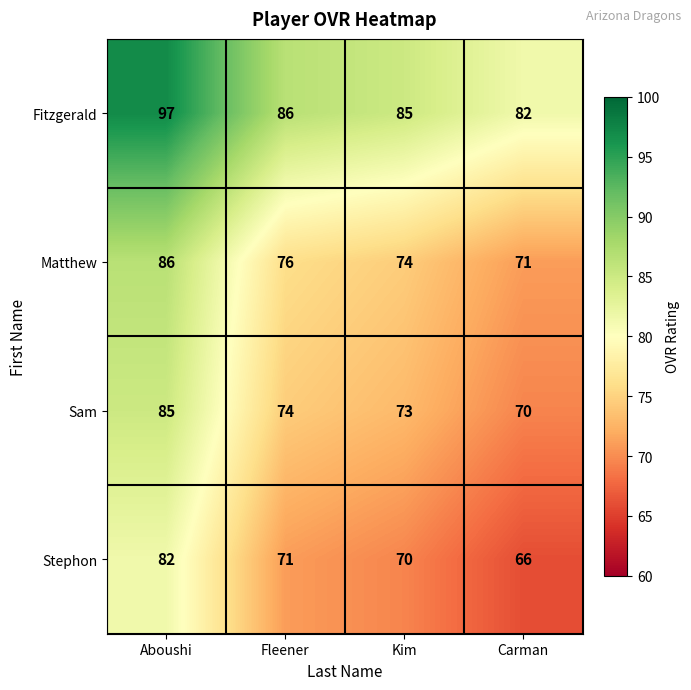

What is the greatest value displayed?

97